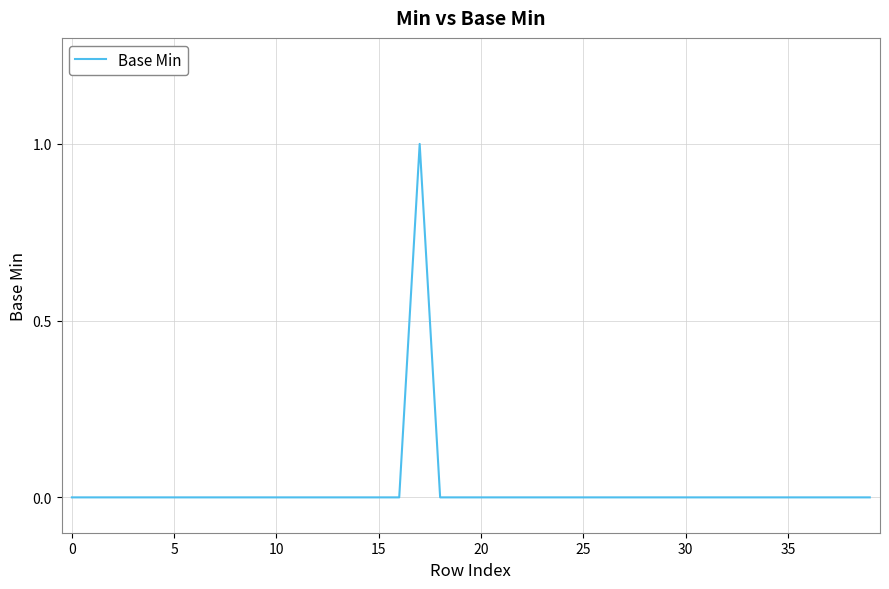

What is the label of the 17th point from the right?

23